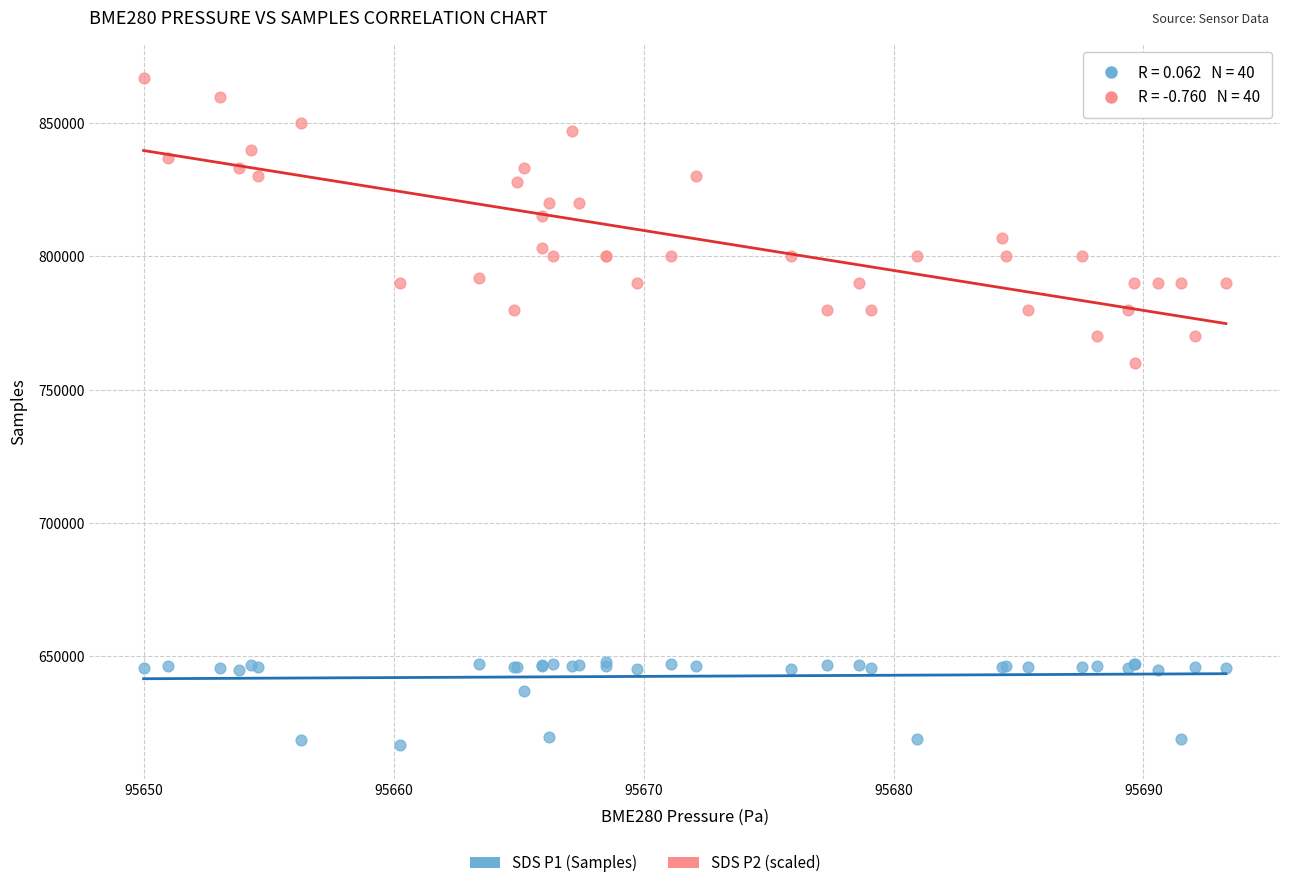

Which series reaches the maximum Y coordinate?

SDS P2 (scaled)